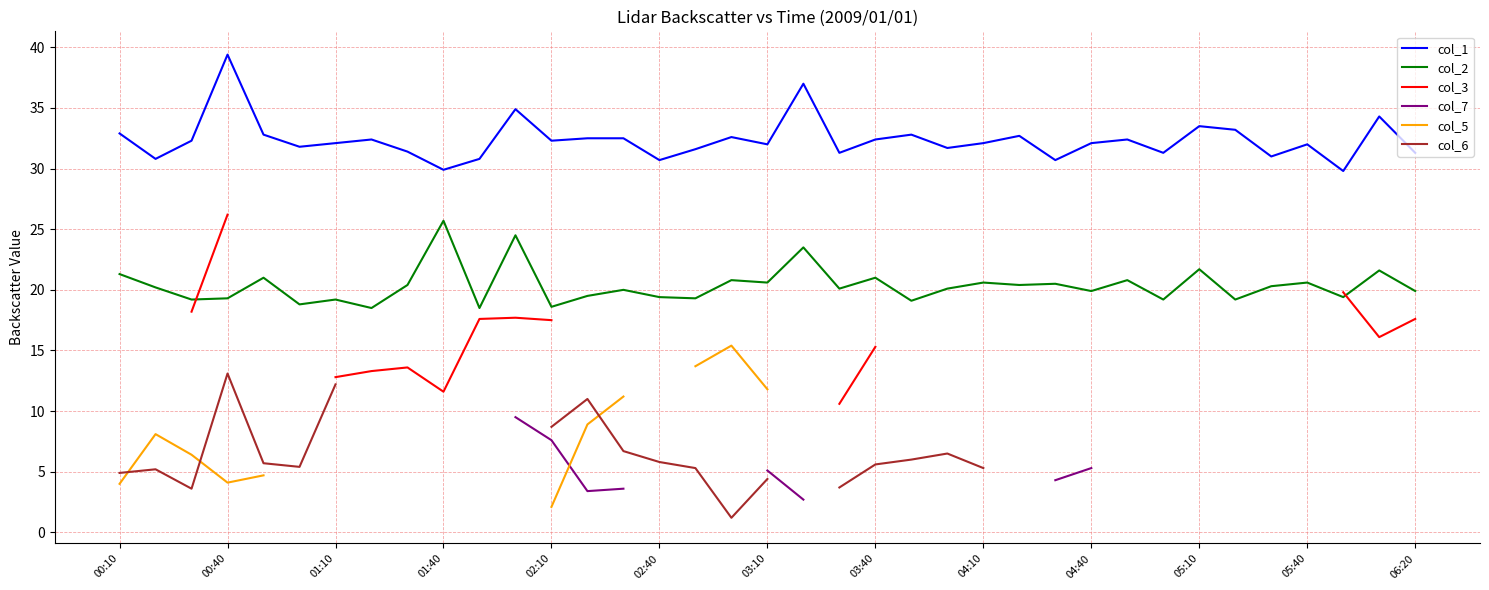

True or false: col_1 and col_2 intersect in this chart.

False